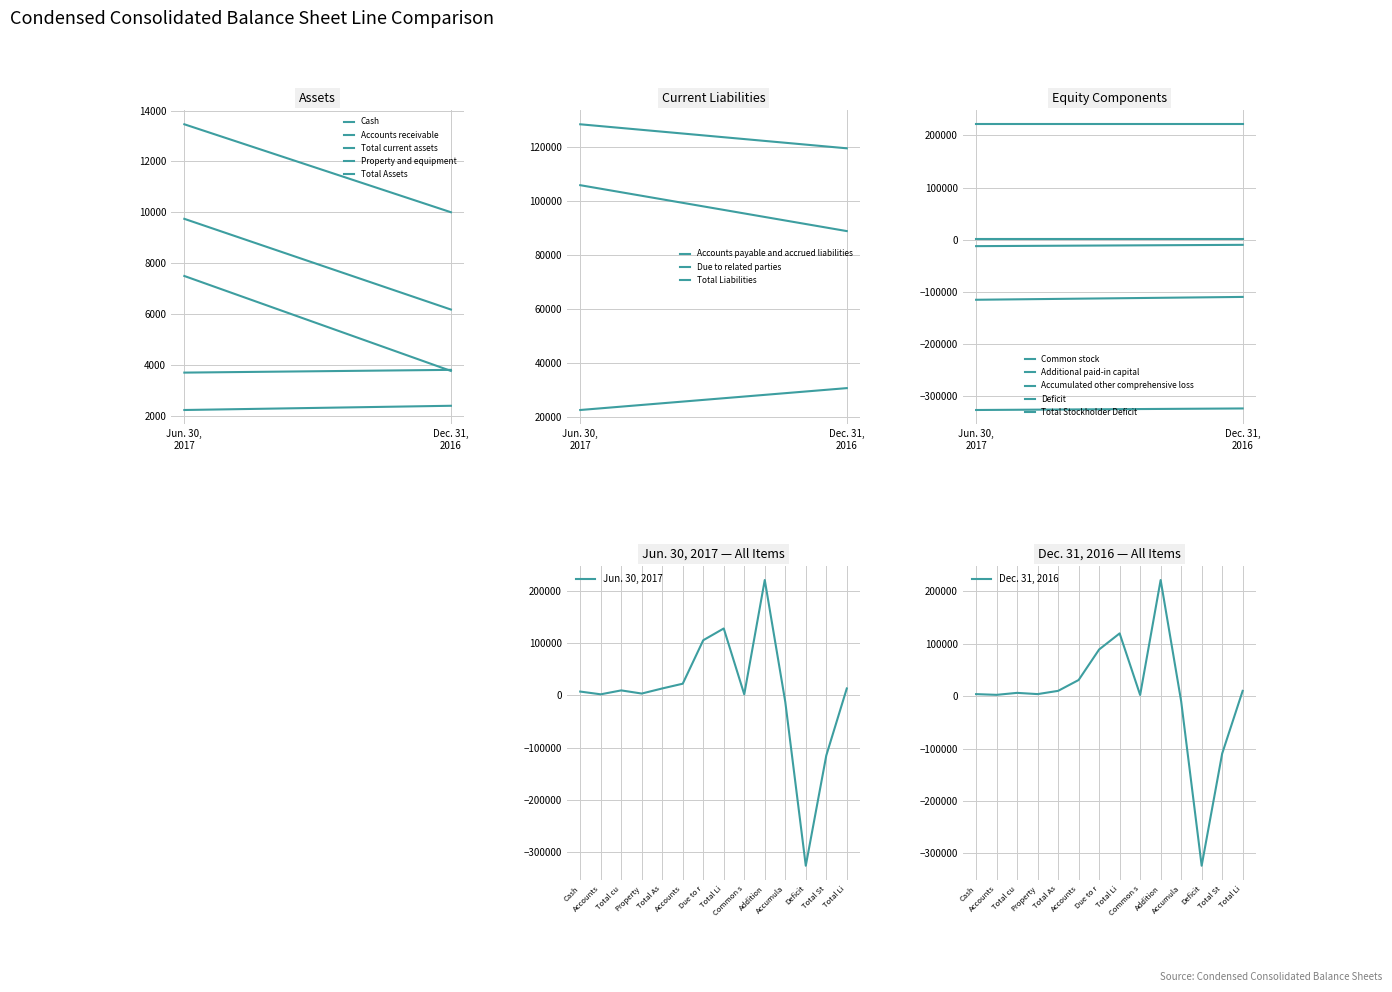

How many data points in Dec. 31, 2016 are above 6188?

6